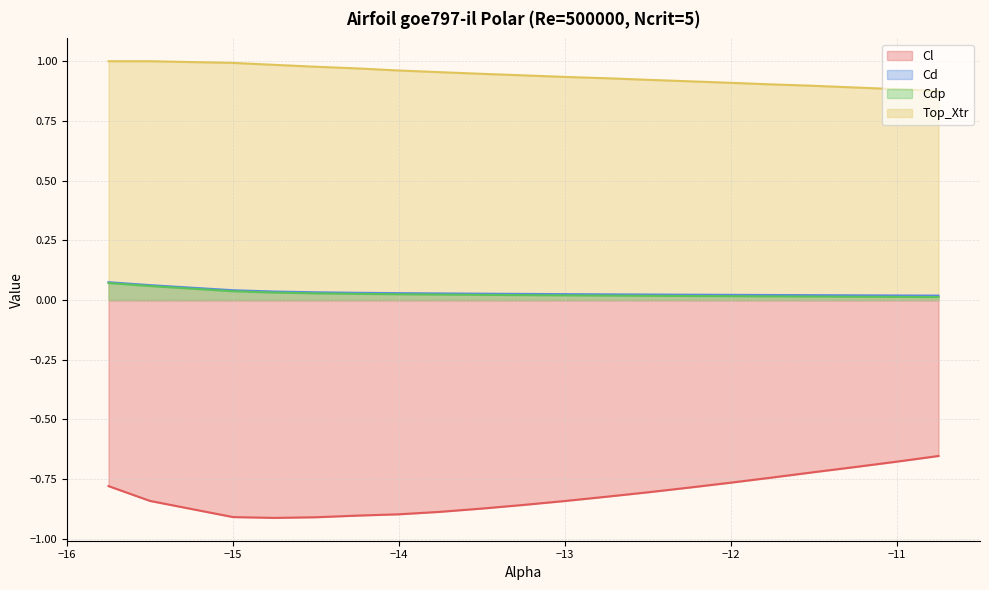

Is it true that Cdp equals 0.0 at −13?

True